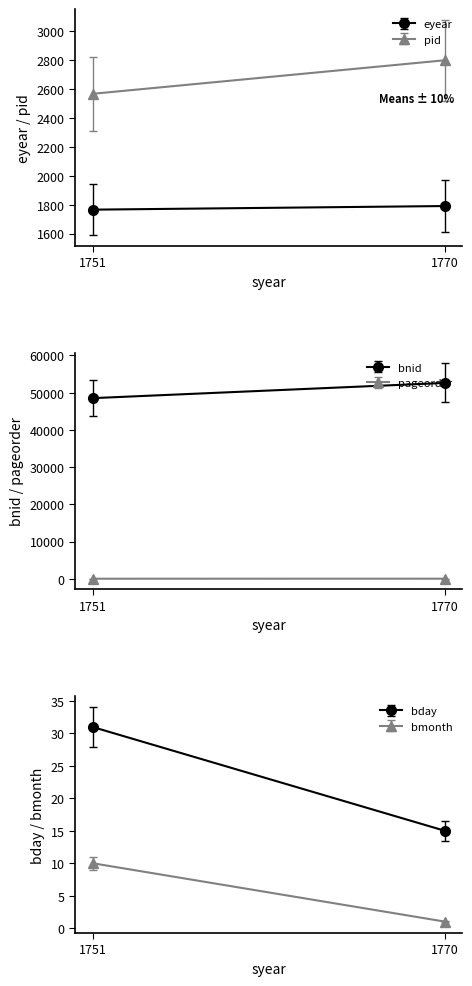

What is the difference between the maximum and minimum values in the pageorder series?

10